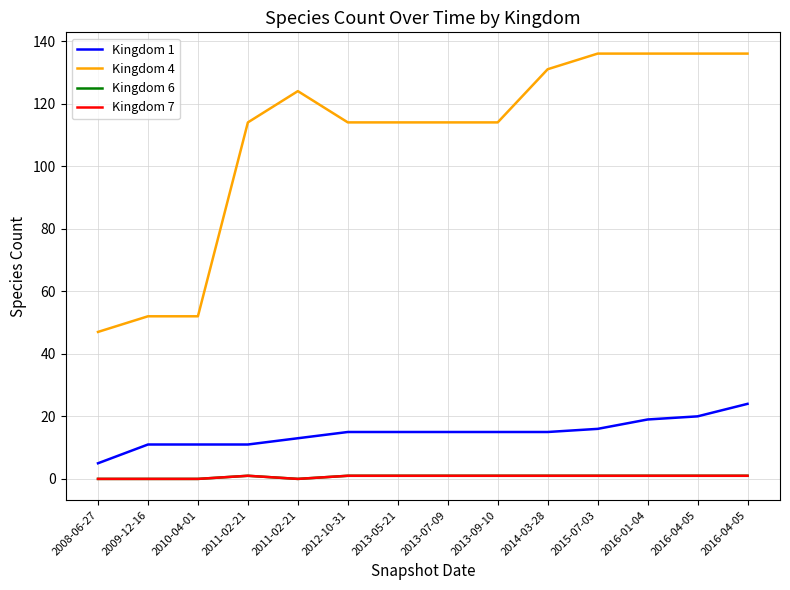

At how many categories does at least one series exceed 103?

11